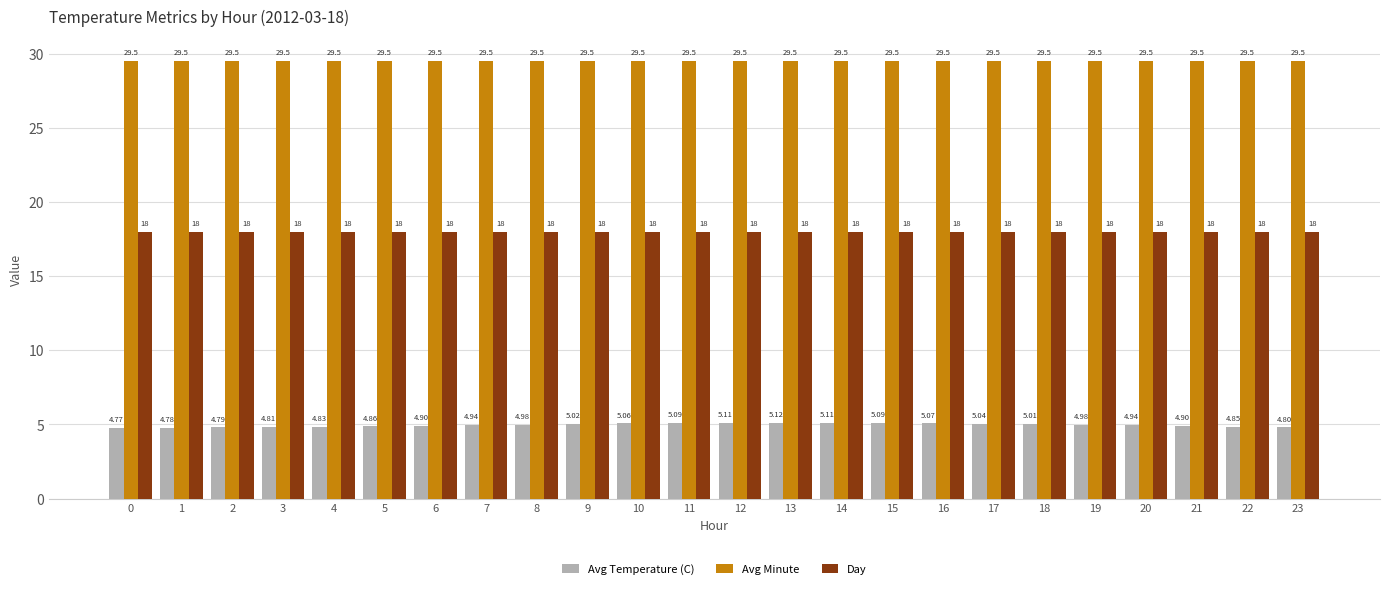

Is it true that Day equals 3.7 at 23?

False